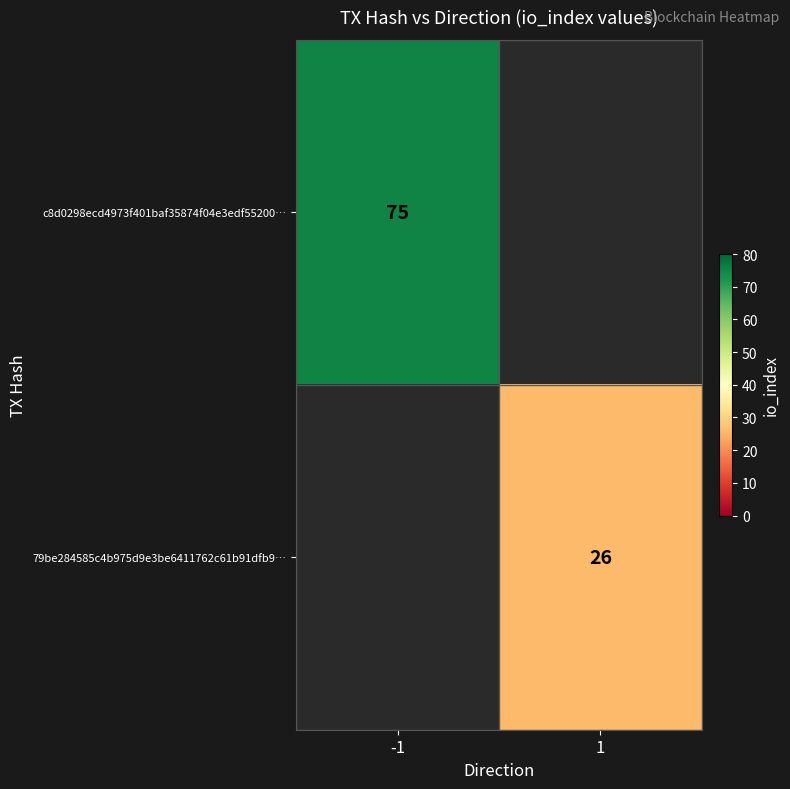

The value of 79be284585c4b975d9e3be6411762c61b91dfb9… at 1 is 39. True or false?

False